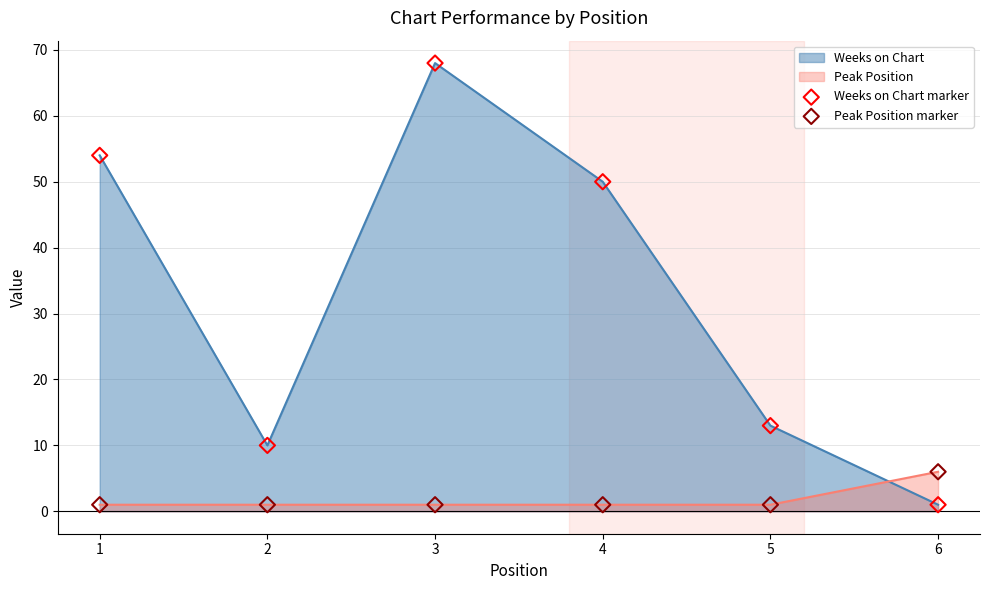

Which series has the largest Y range (max minus min)?

Weeks on Chart